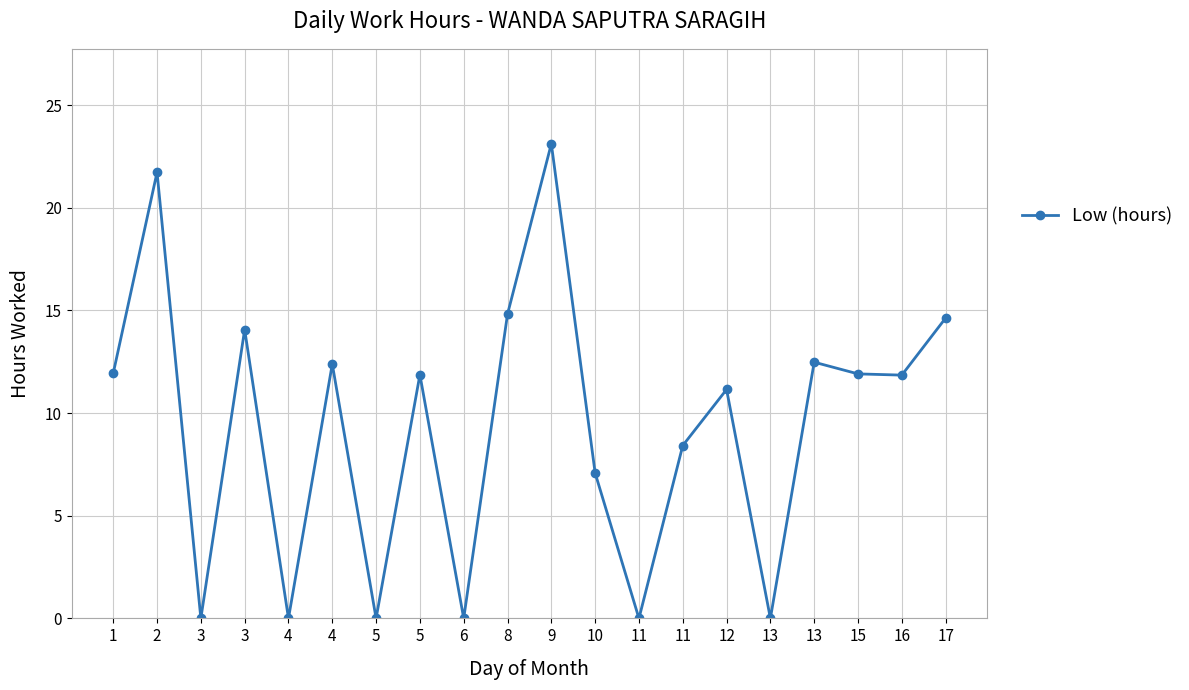

Is this an area chart (filled region under the line)?

No